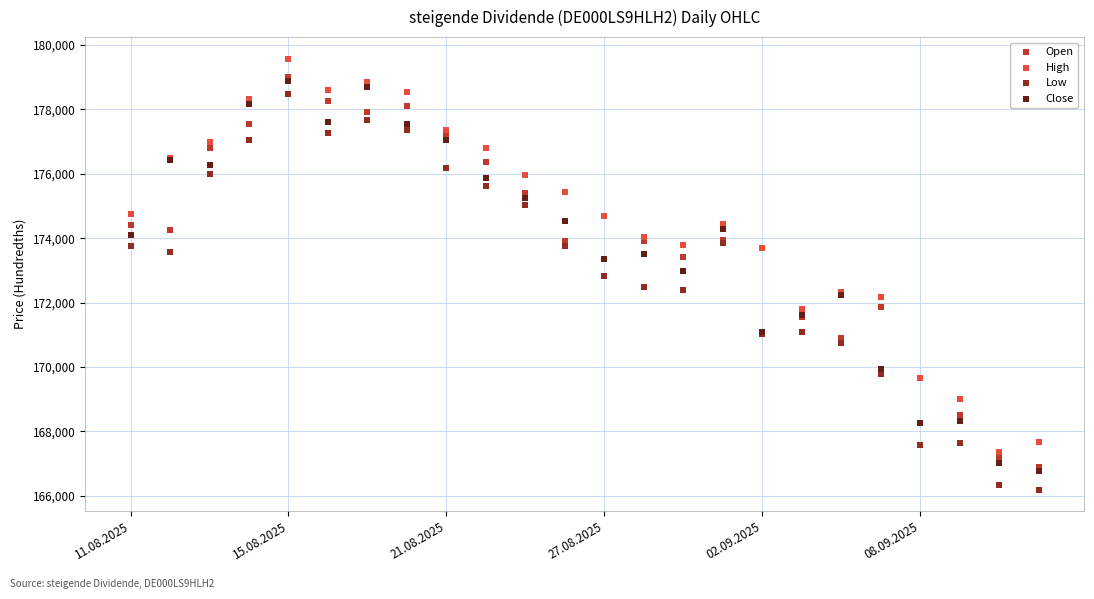

Which series contains the lowest Y value?

Low